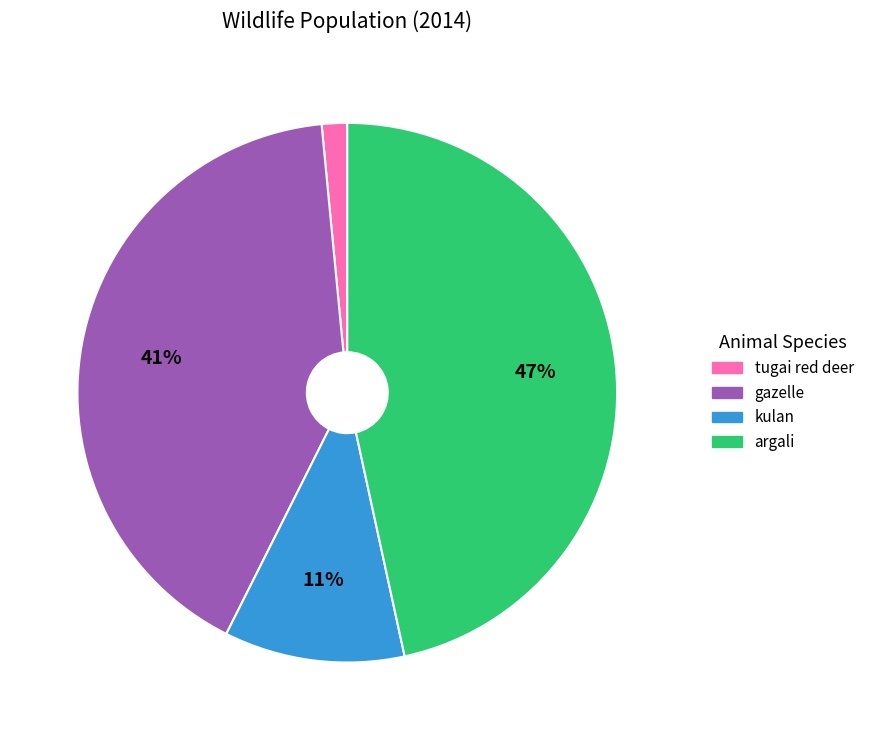

What is the smallest slice in the pie chart?

tugai red deer